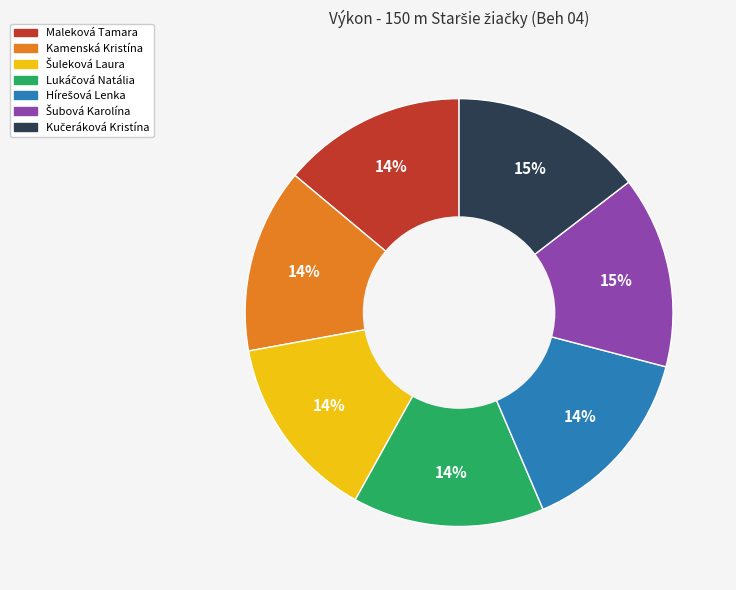

What percentage is the Kamenská Kristína slice, to the nearest percent?

14%